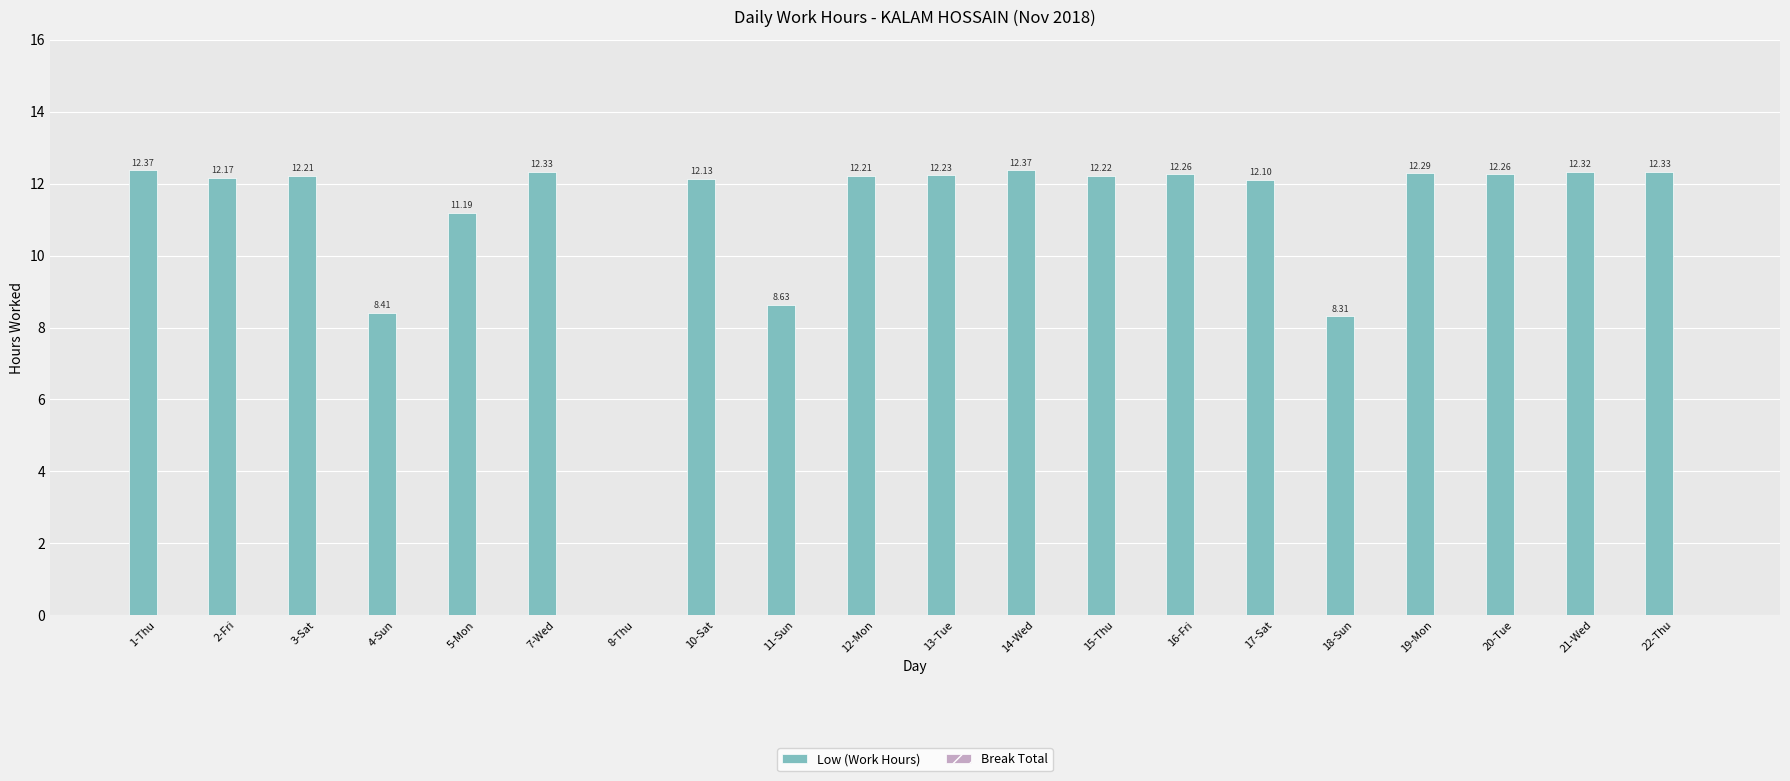

Which has a higher value, 7-Wed or 5-Mon?

7-Wed